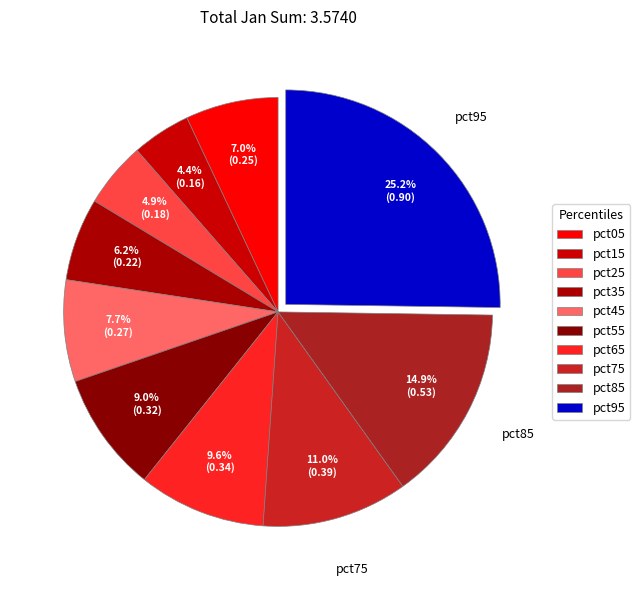

Is the sum of pct65 and pct55 greater than half?

No